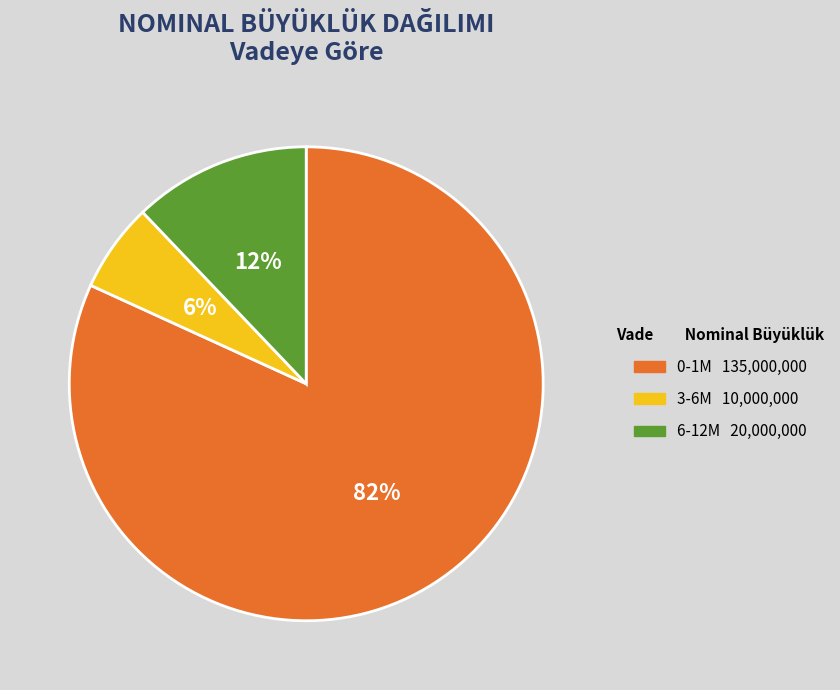

Which has a higher value, 0-1M or 3-6M?

0-1M